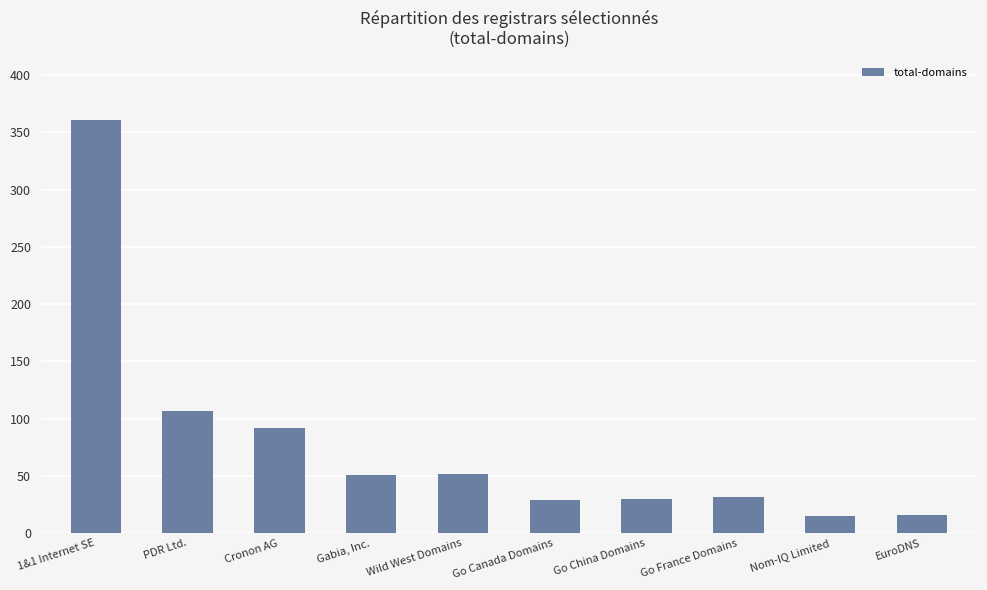

Rank the categories by value from highest to lowest.

1&1 Internet SE, PDR Ltd., Cronon AG, Wild West Domains, Gabia, Inc., Go France Domains, Go China Domains, Go Canada Domains, EuroDNS, Nom-IQ Limited